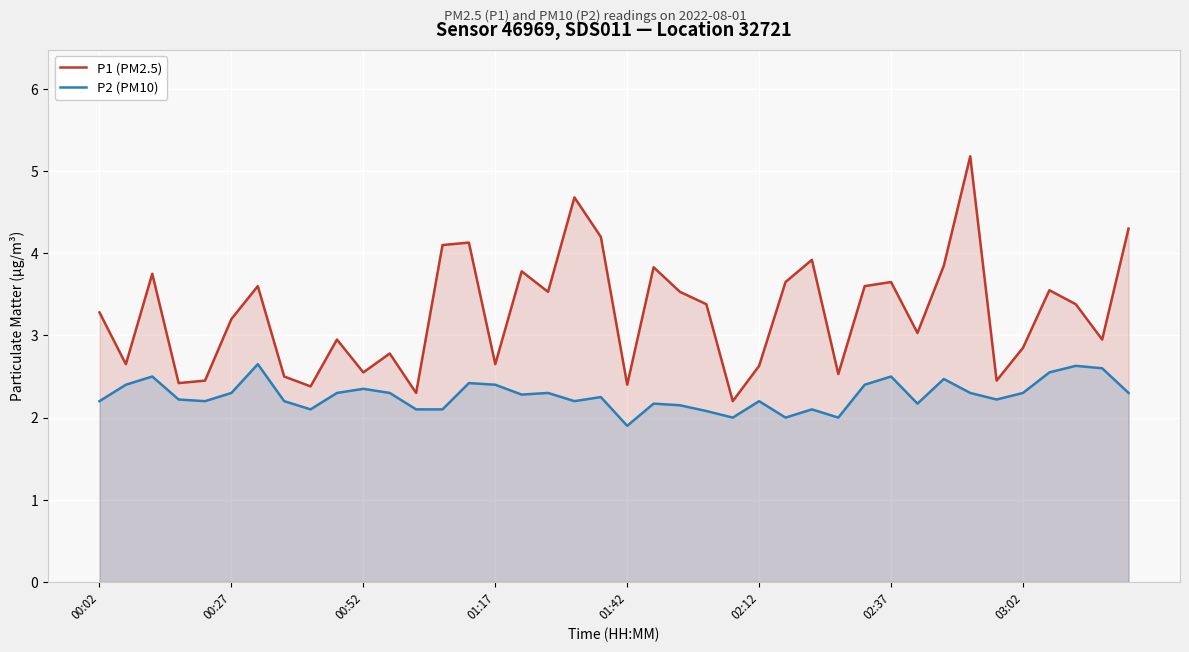

How many data points in P2 (PM10) are less than 2?

1